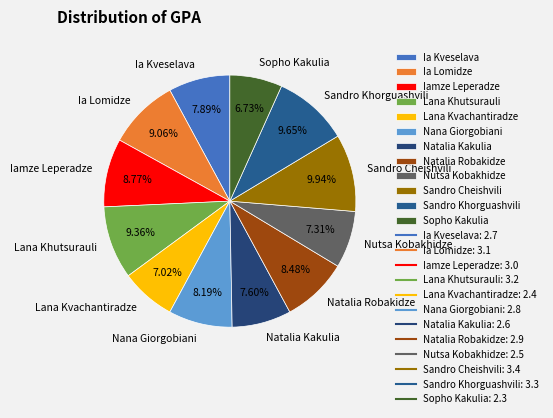

The Natalia Robakidze slice represents 8% of the pie. True or false?

True